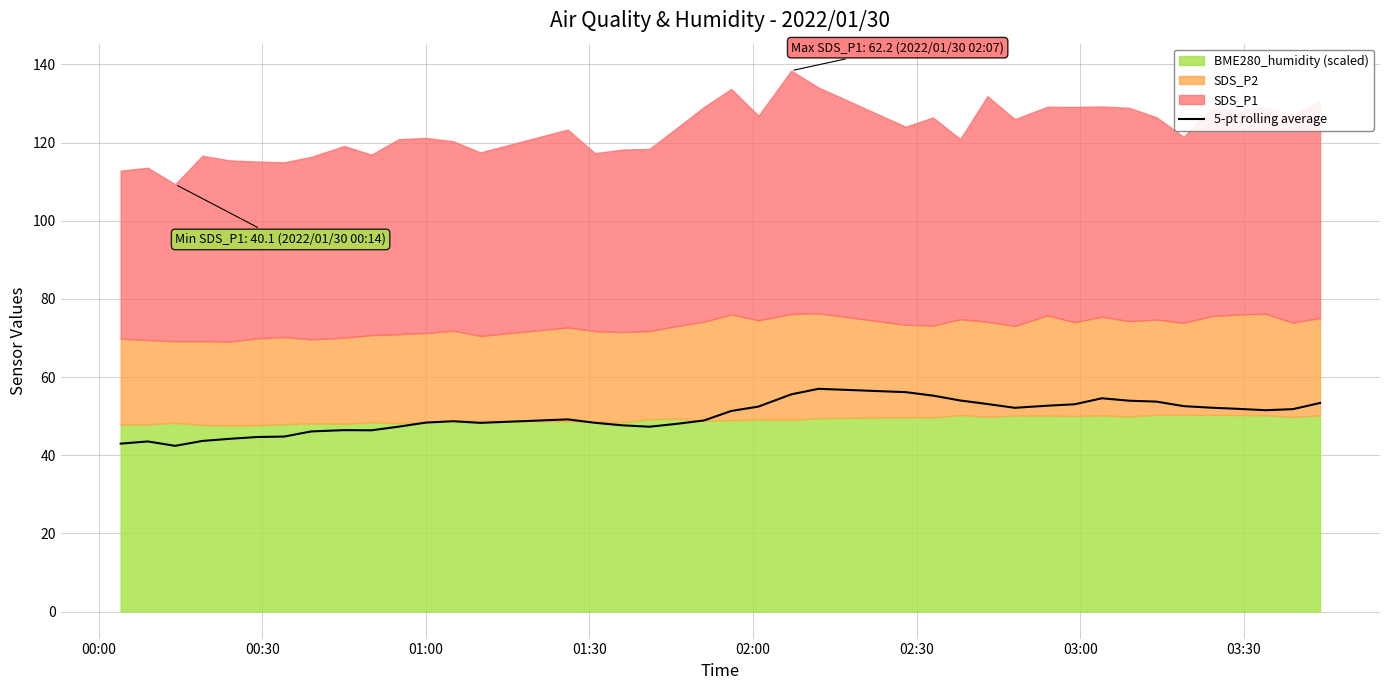

What is the highest value of the 5-pt rolling average series?

57.0